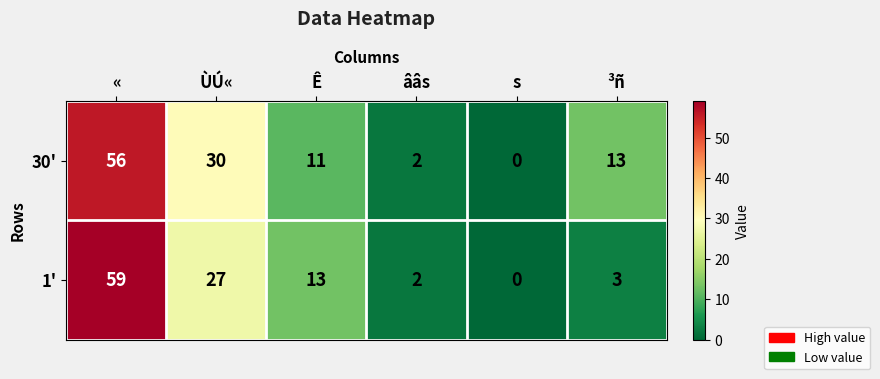

Reading left to right, extract all data points from this chart.

30': «=56	ÙÚ«=30	Ê=11	ââs=2	s=0	³ñ=13
1': «=59	ÙÚ«=27	Ê=13	ââs=2	s=0	³ñ=3